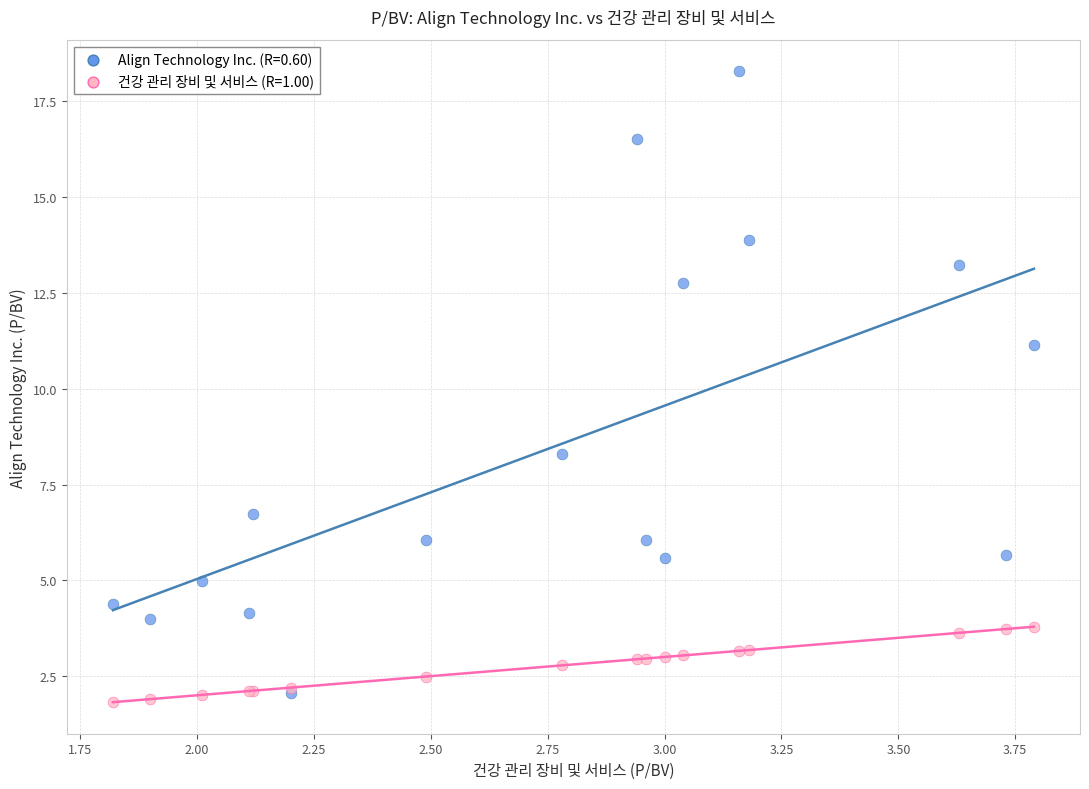

Across all series, what Y value is closest to 10?

11.2